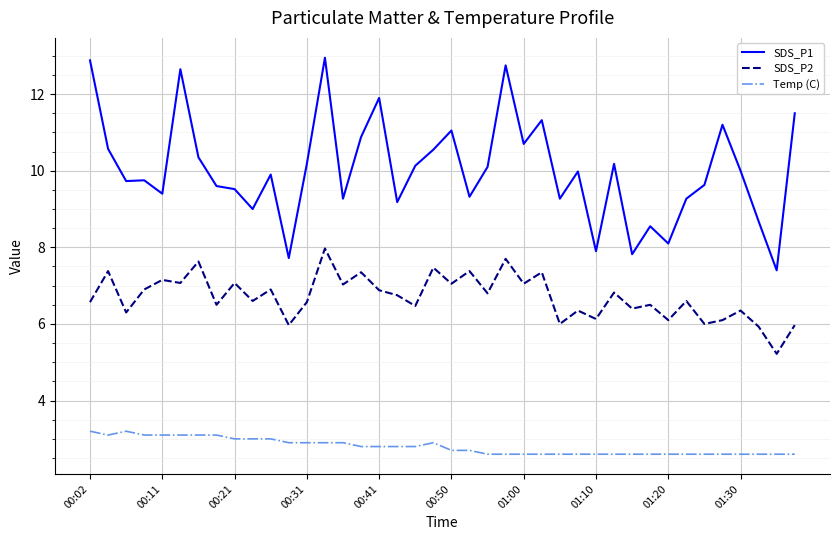

Which series has the largest total across all categories?

SDS_P1